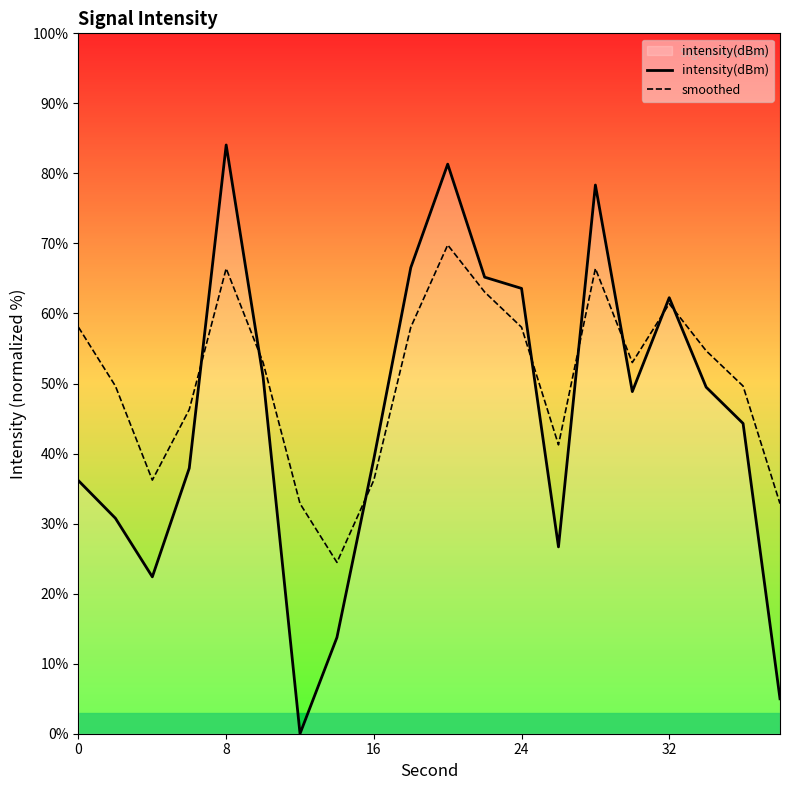

List the series in order of their peak value, lowest first.

smoothed, intensity(dBm)